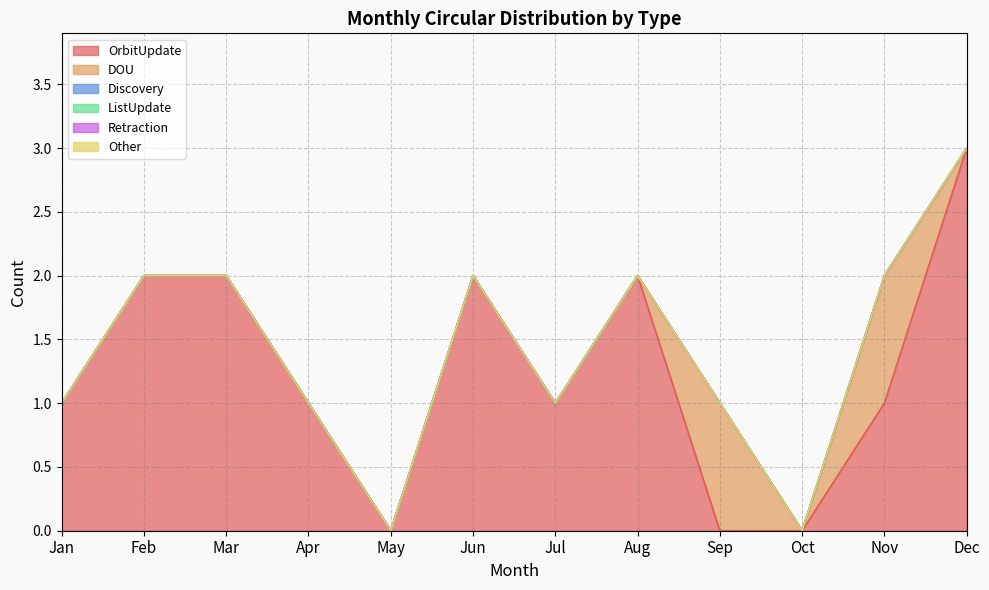

What is the spread (max minus min) of values at Jul?

1